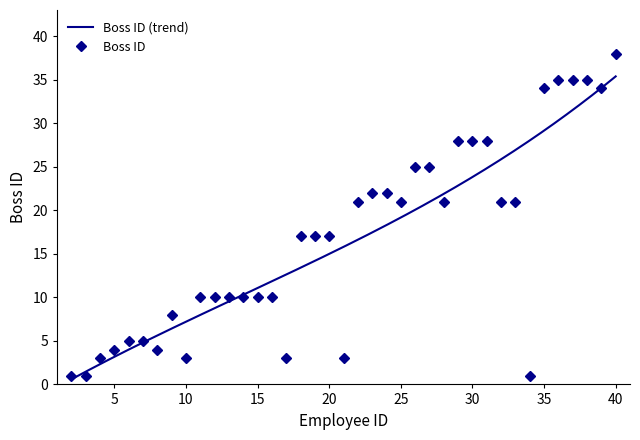

Where is the first local minimum?

8